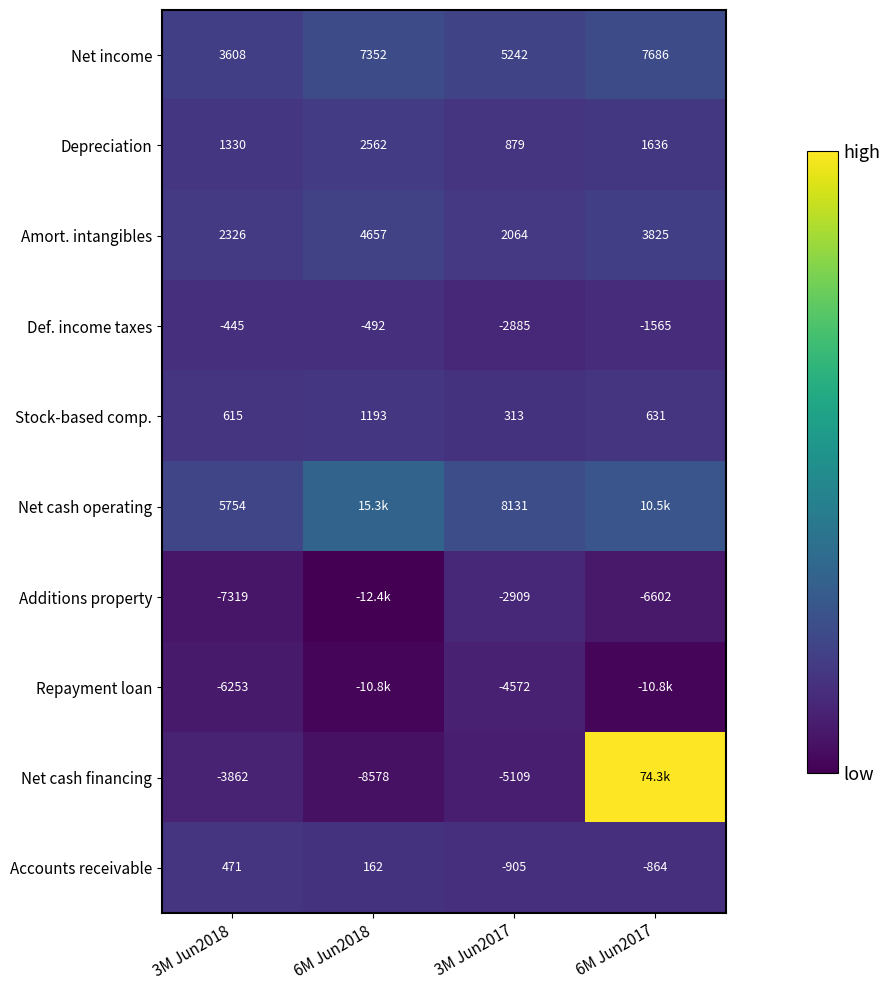

What is the average value of the Accounts receivable series?

-284